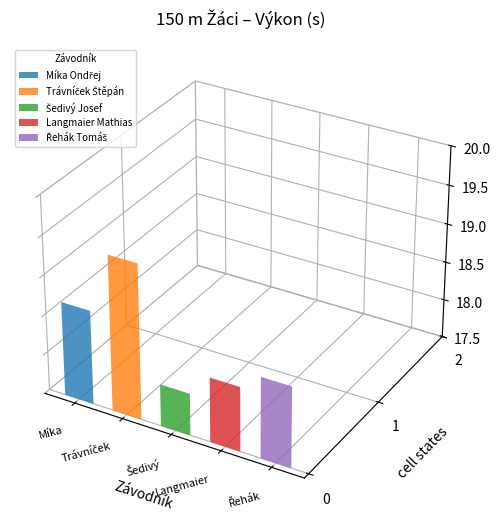

At which label is the value closest to 18?

Šedivý Josef